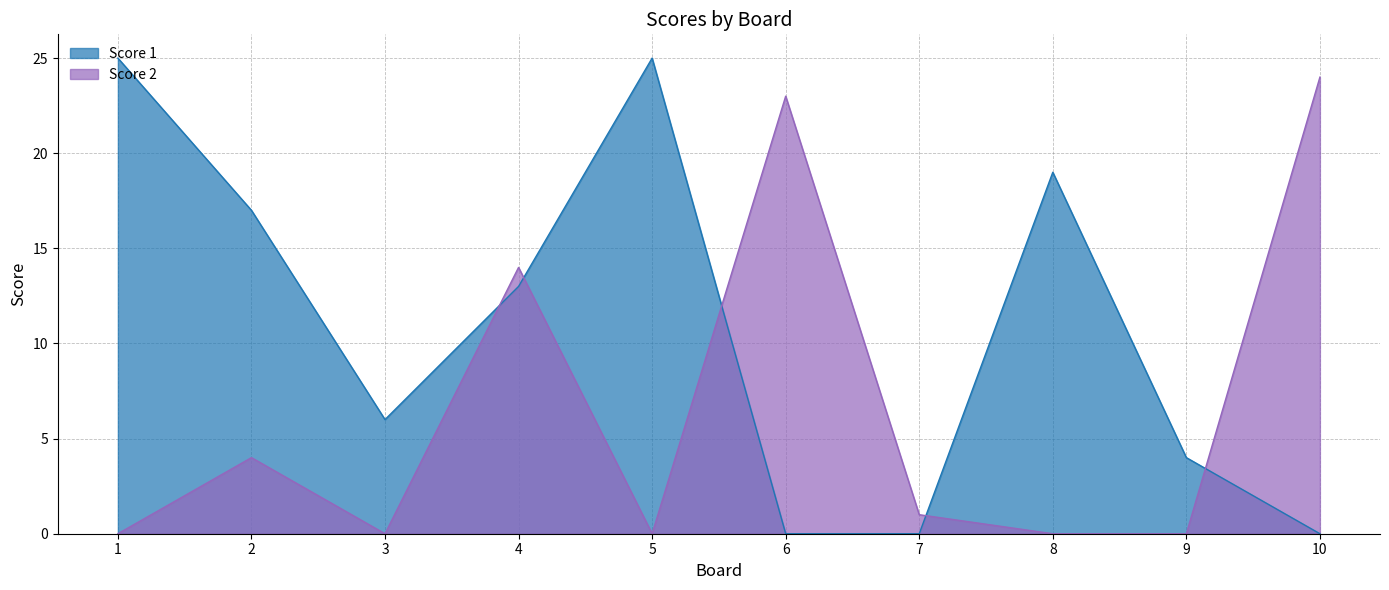

Rank the categories by Score 2 value from highest to lowest.

10, 6, 4, 2, 7, 1, 3, 5, 8, 9